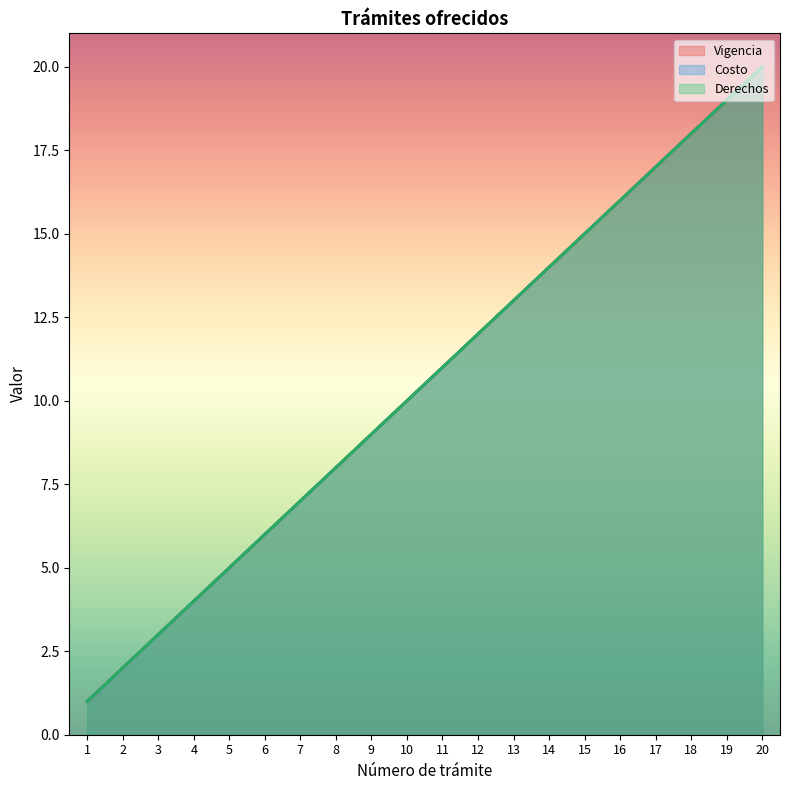

Between 8 and 3, which is larger?

8